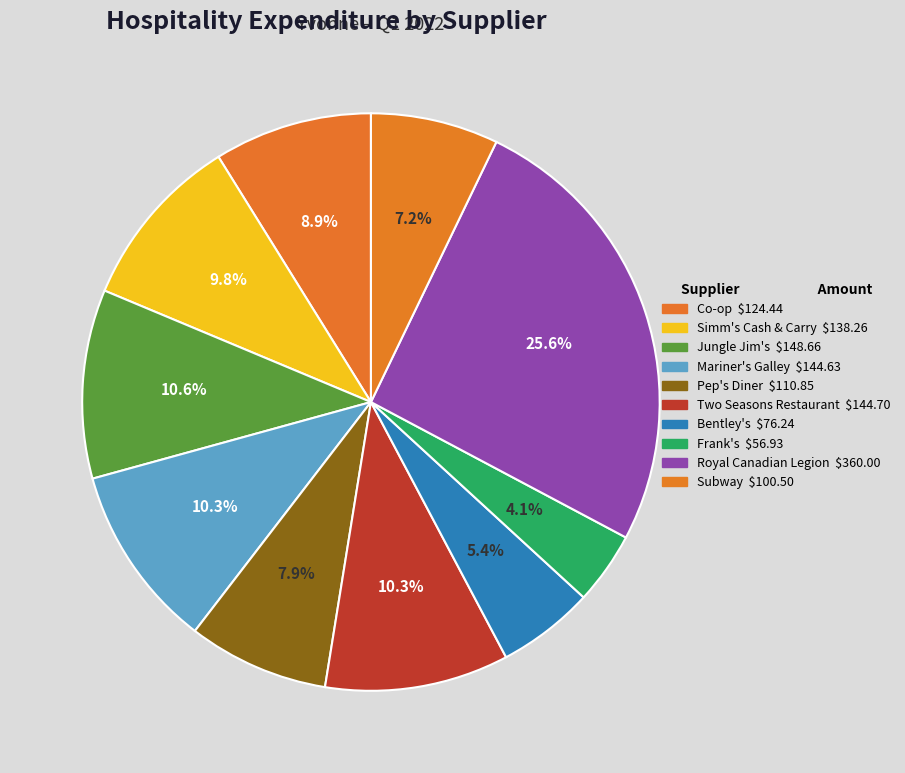

The Jungle Jim's slice represents 11% of the pie. True or false?

True